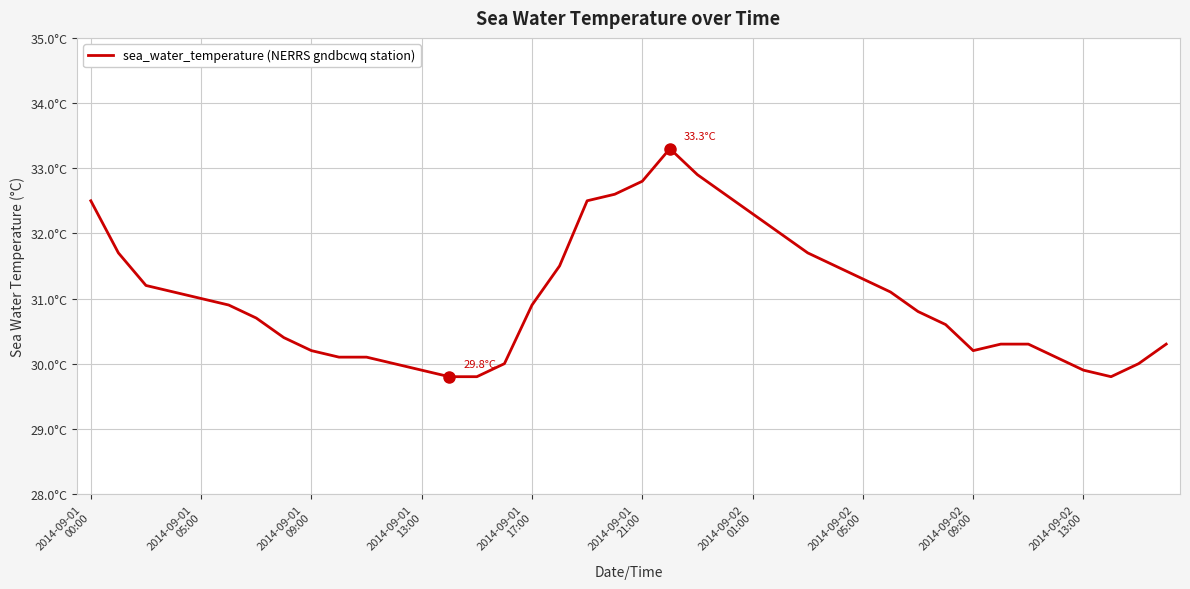

True or false: the data has more than 0 interior local peaks.

True